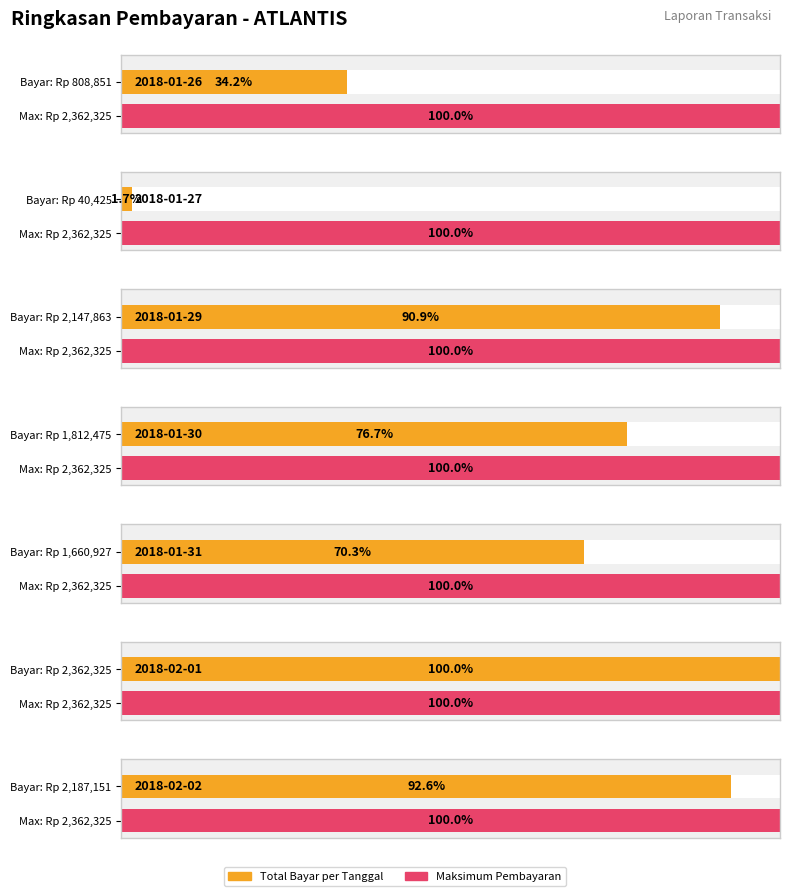

Which category has the highest value across all series?

2018-02-01